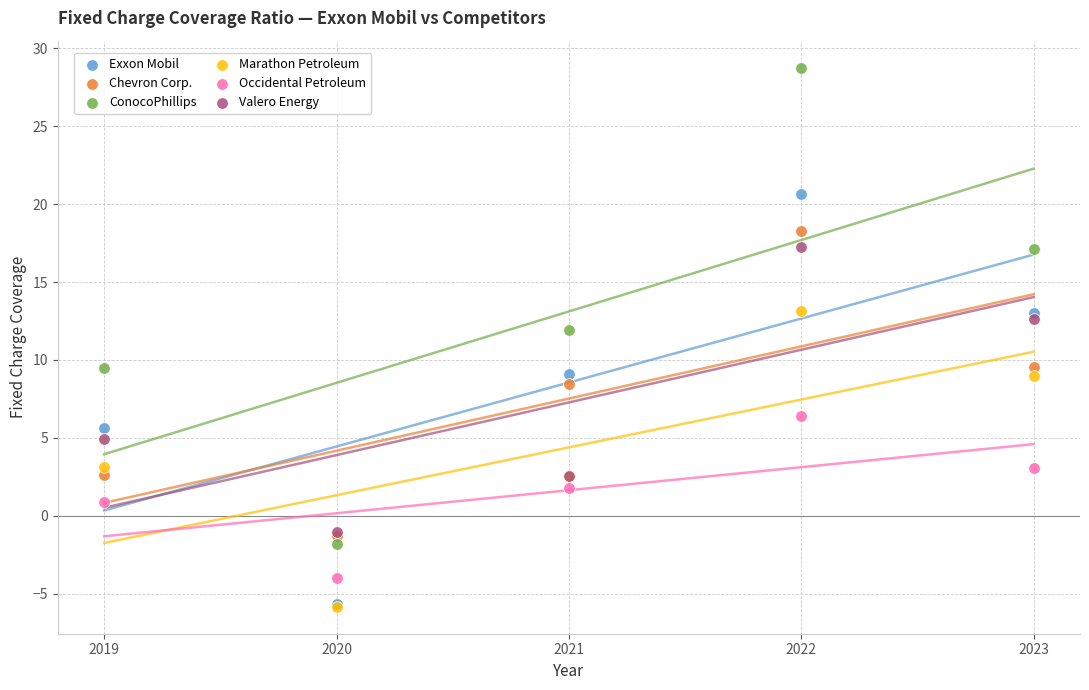

Which series has the largest Y range (max minus min)?

ConocoPhillips